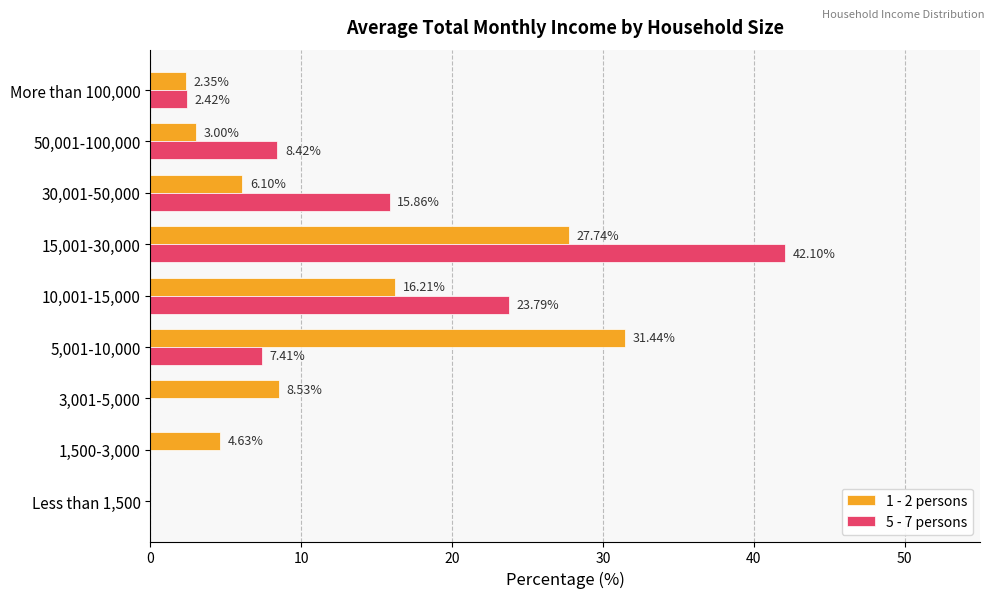

Is the value of 1 - 2 persons at 30,001-50,000 greater than the value of 5 - 7 persons at 1,500-3,000?

Yes